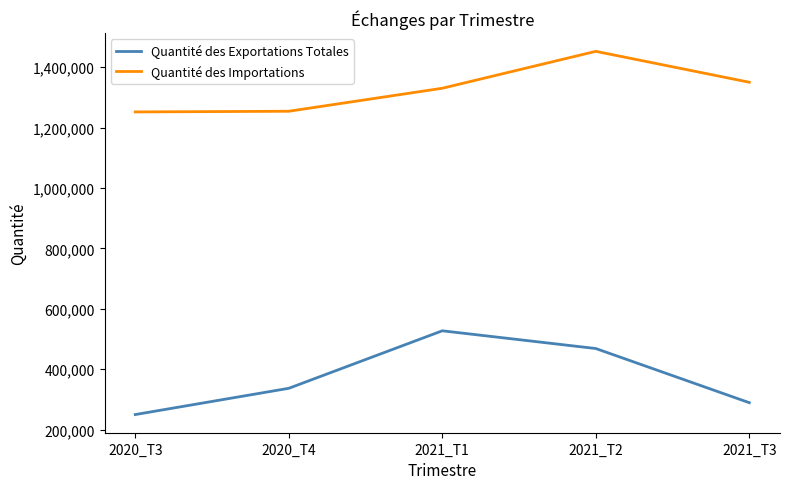

What is the difference between the maximum and minimum values in the Quantité des Exportations Totales series?

277328.6